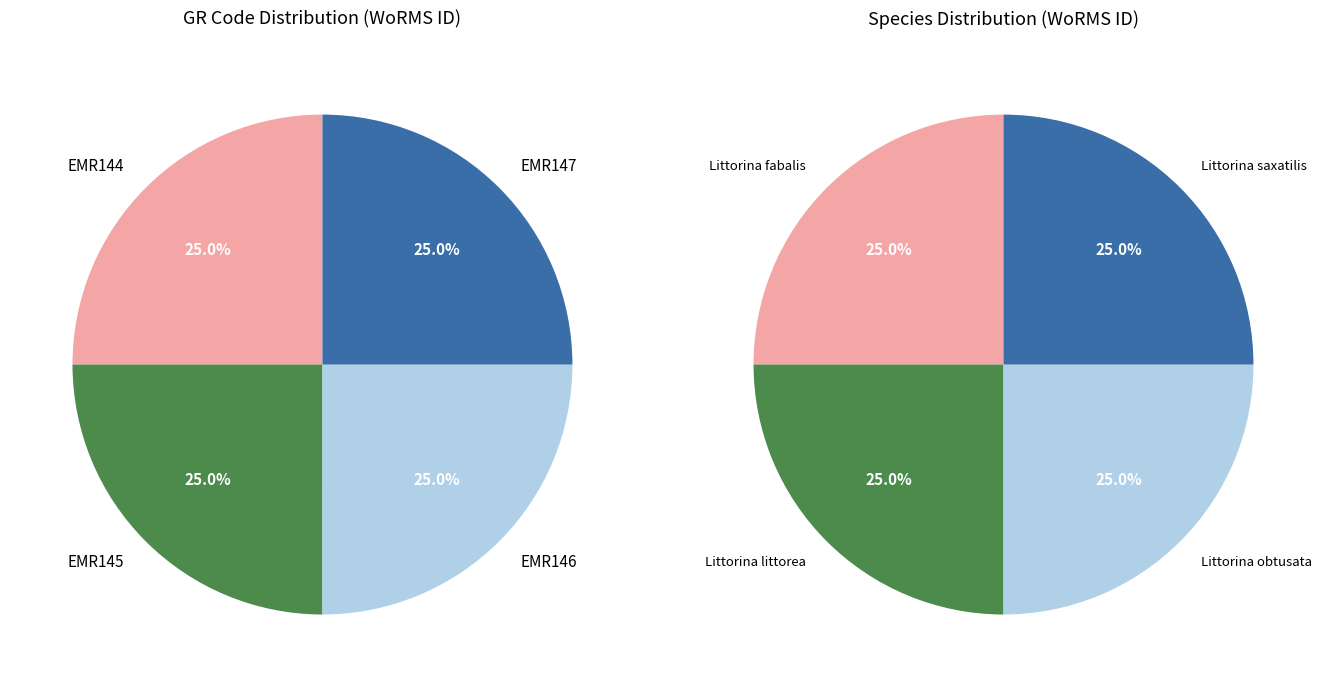

Is there any slice that represents more than half of the pie?

No